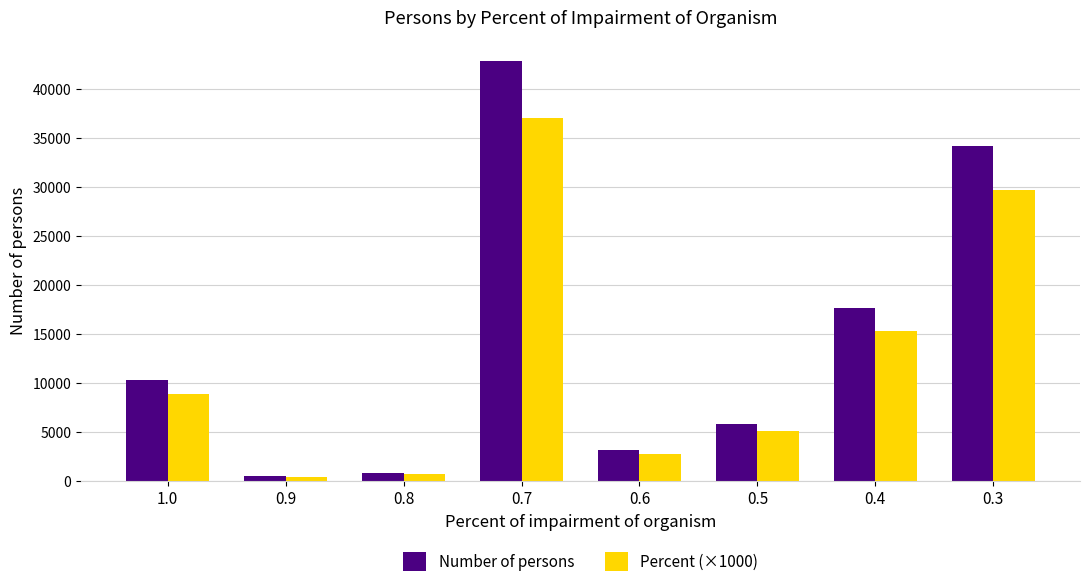

At which category is the sum across all series the highest?

0.7